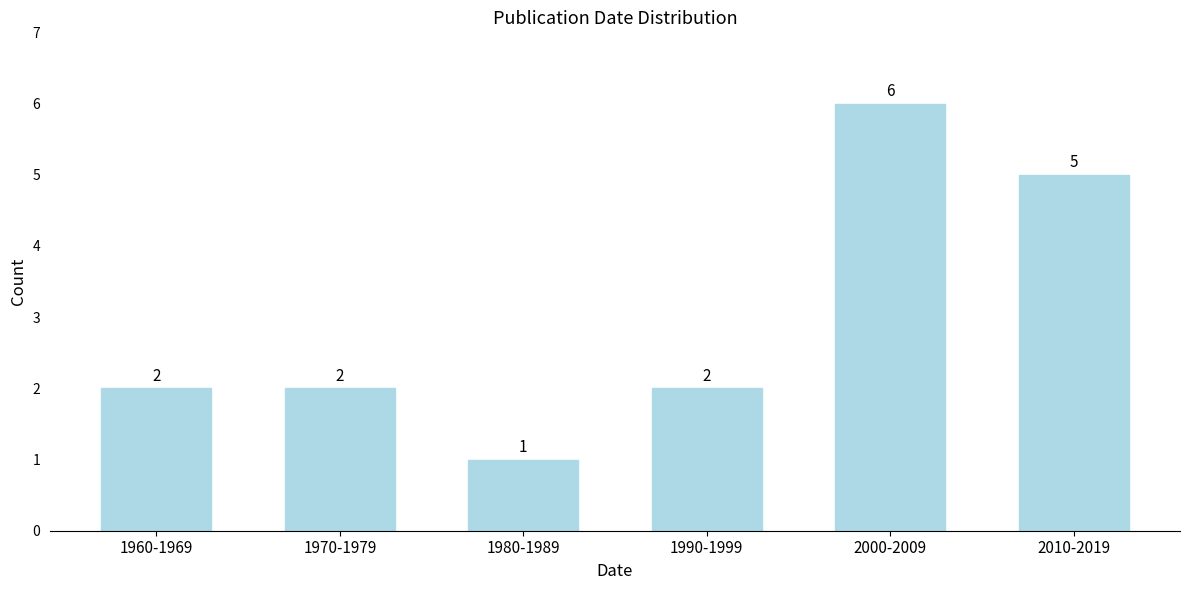

Reading left to right, transcribe all the data shown in this chart.

2	2	1	2	6	5